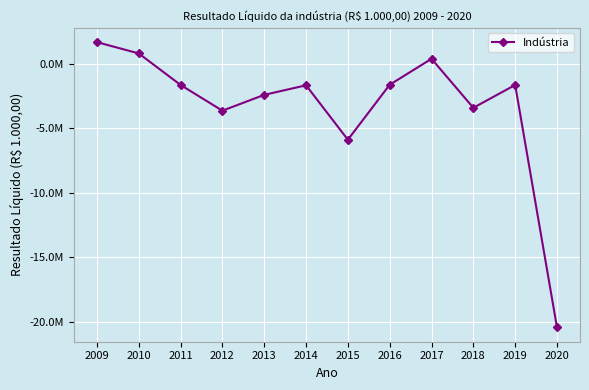

Does the chart have visible grid lines?

Yes